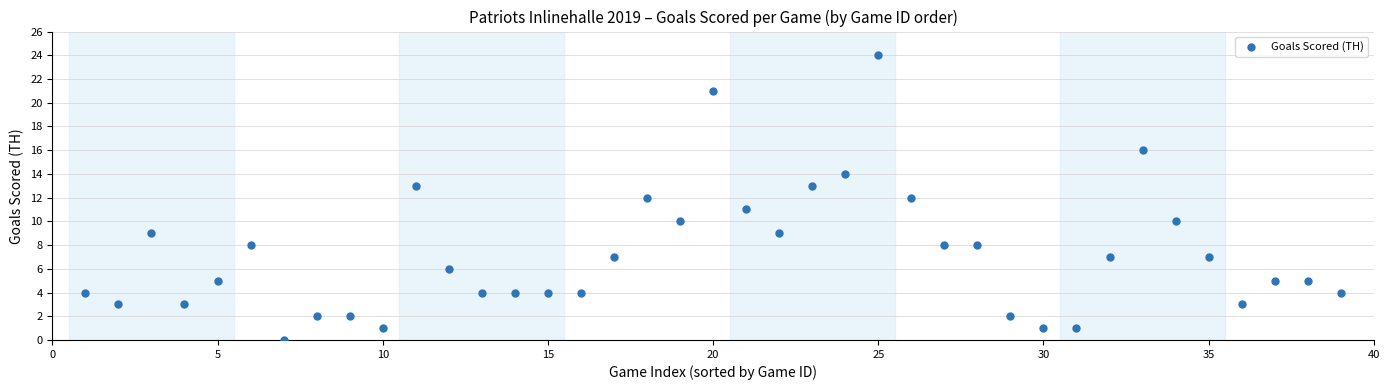

What is the range of Y values (max minus min)?

24